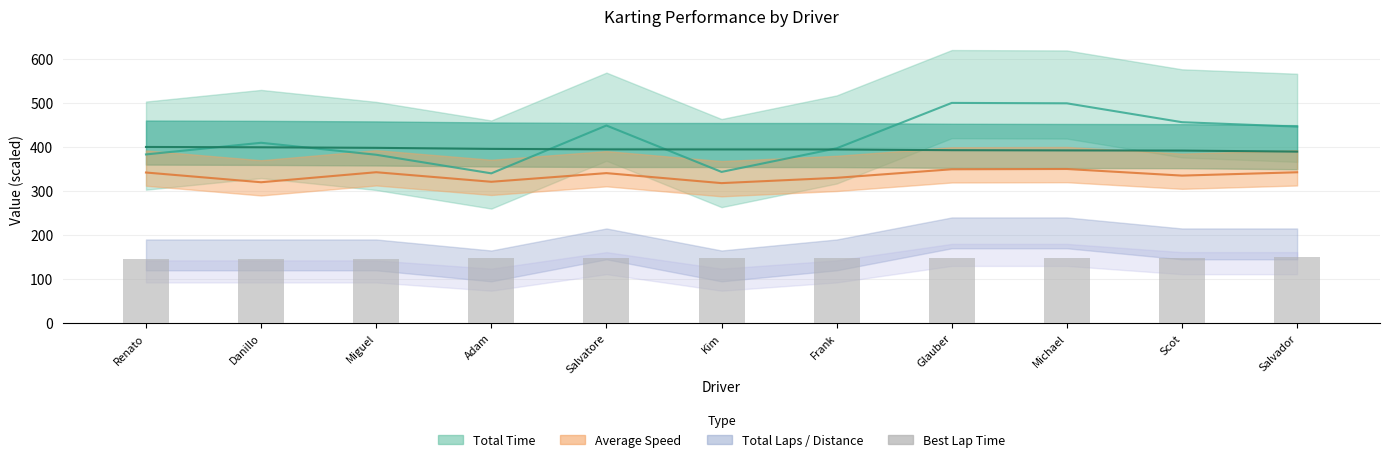

Reading left to right, extract all data points from this chart.

Renato=146.0	Danillo=146.3	Miguel=146.8	Adam=147.7	Salvatore=148.1	Kim=148.1	Frank=148.1	Glauber=148.8	Michael=148.9	Scot=149.1	Salvador=150.0